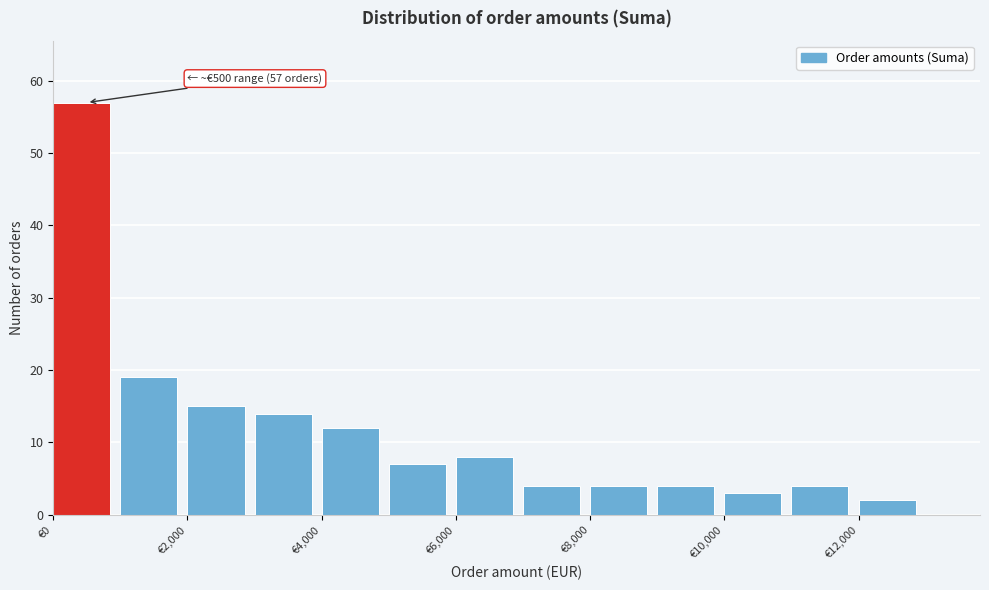

Over which range of the x-axis is the bar tallest?

0 to 1000